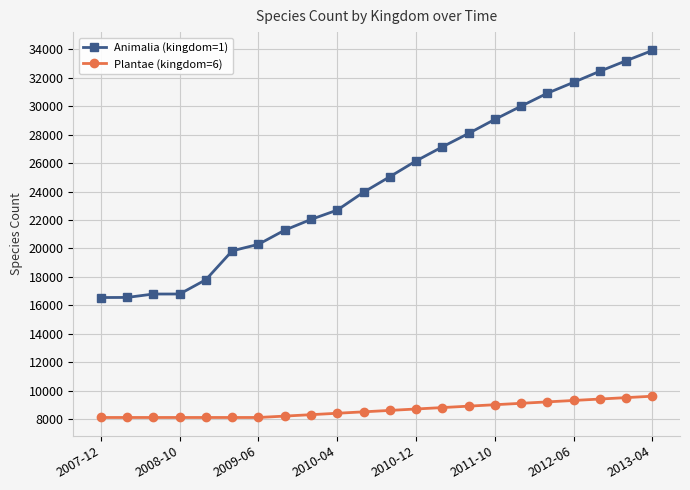

List the series in order of their peak value, lowest first.

Plantae (kingdom=6), Animalia (kingdom=1)